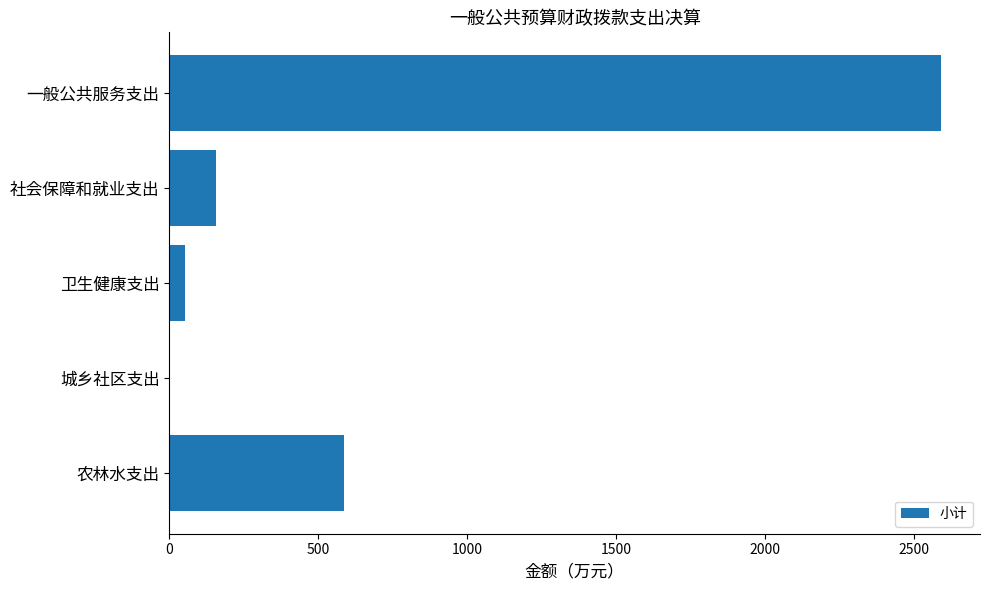

Where is the data nearest to the value 1296?

农林水支出